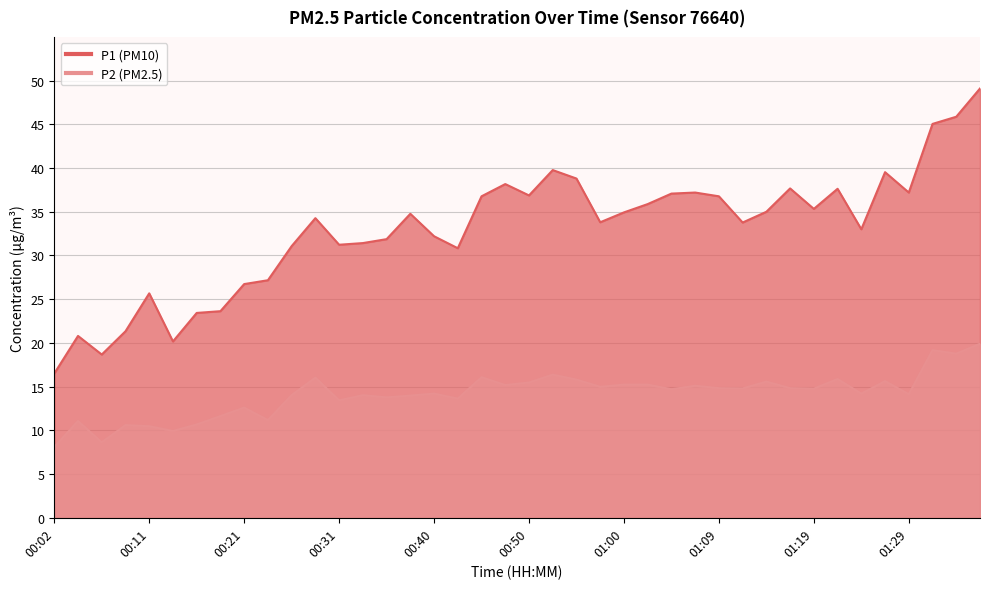

Which series has the widest spread of values?

P1